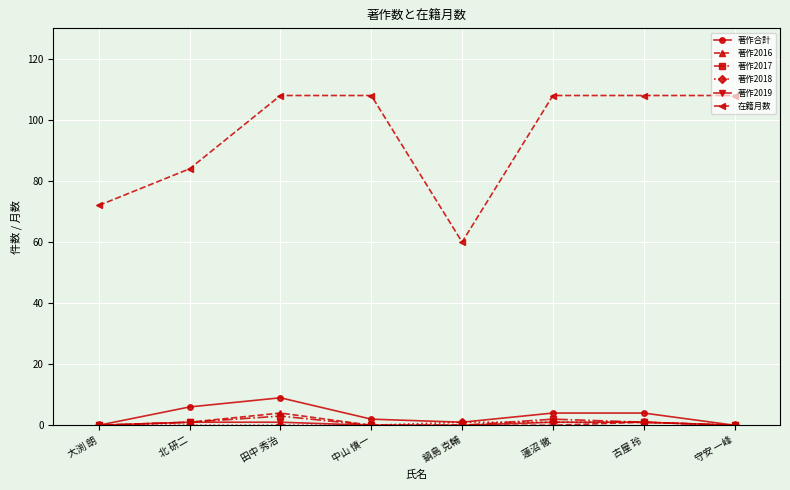

What is the greatest value displayed?

108